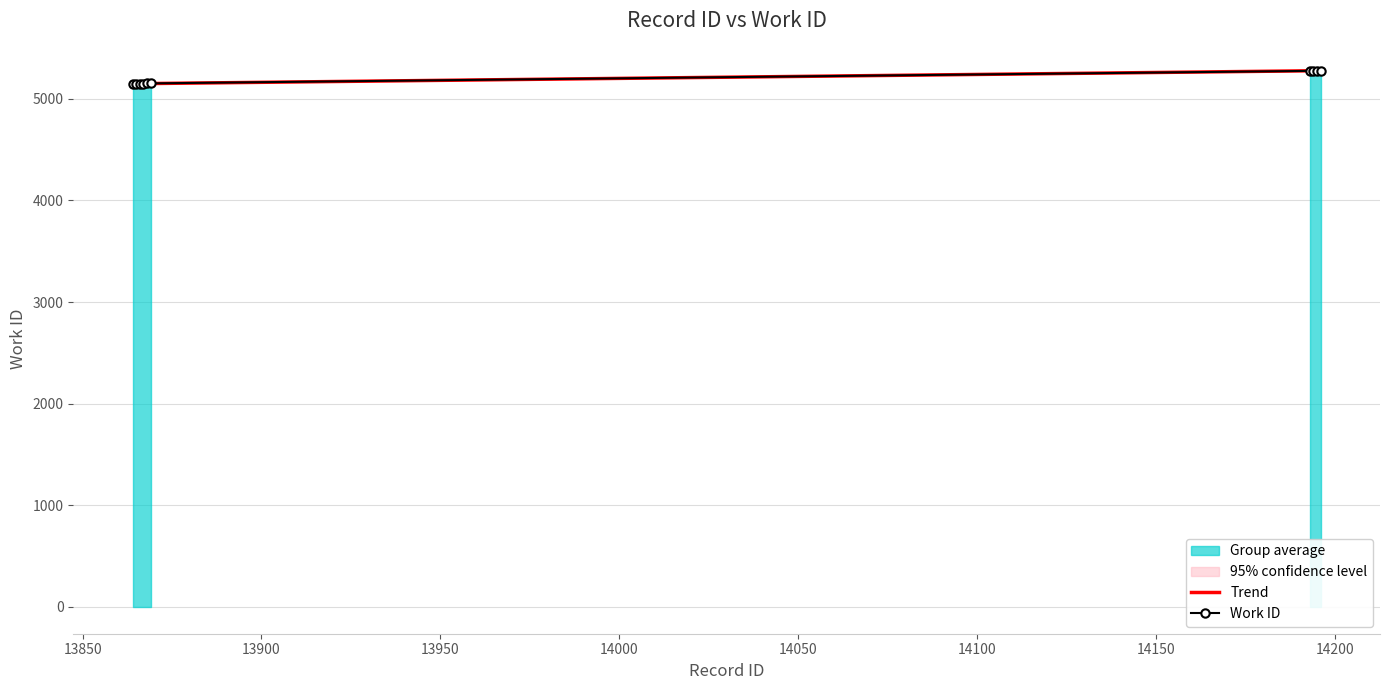

What value does the data have at 14196?

5278